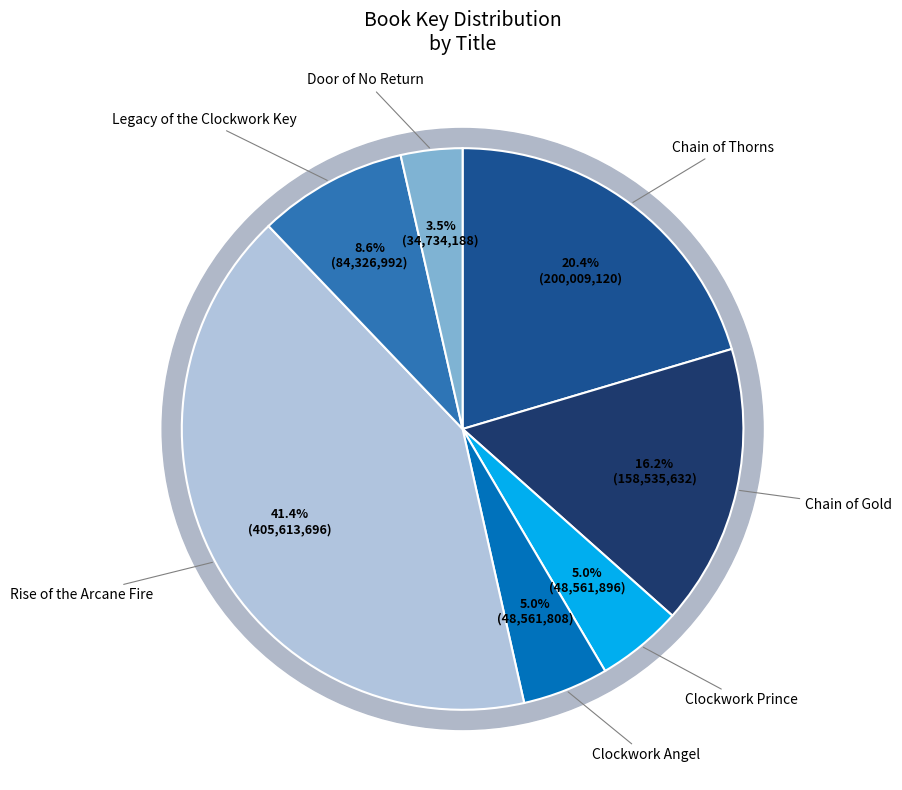

Does Rise of the Arcane Fire represent more than half of the total?

No